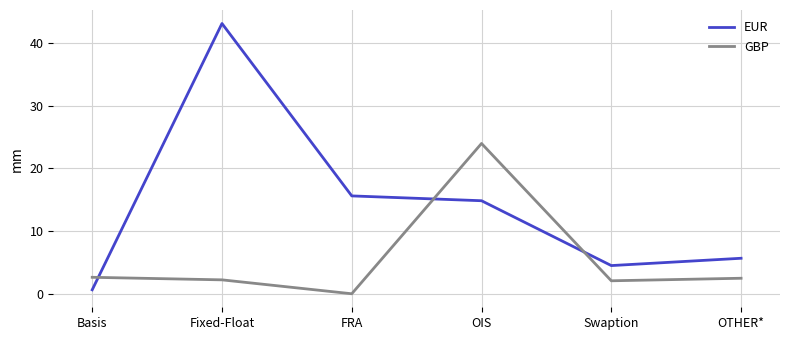

Which series has the largest total across all categories?

EUR